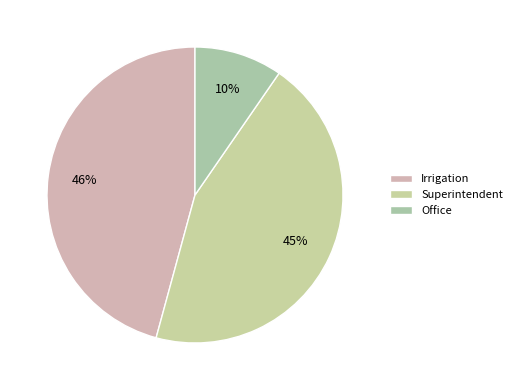

Count the number of slices in the pie.

3